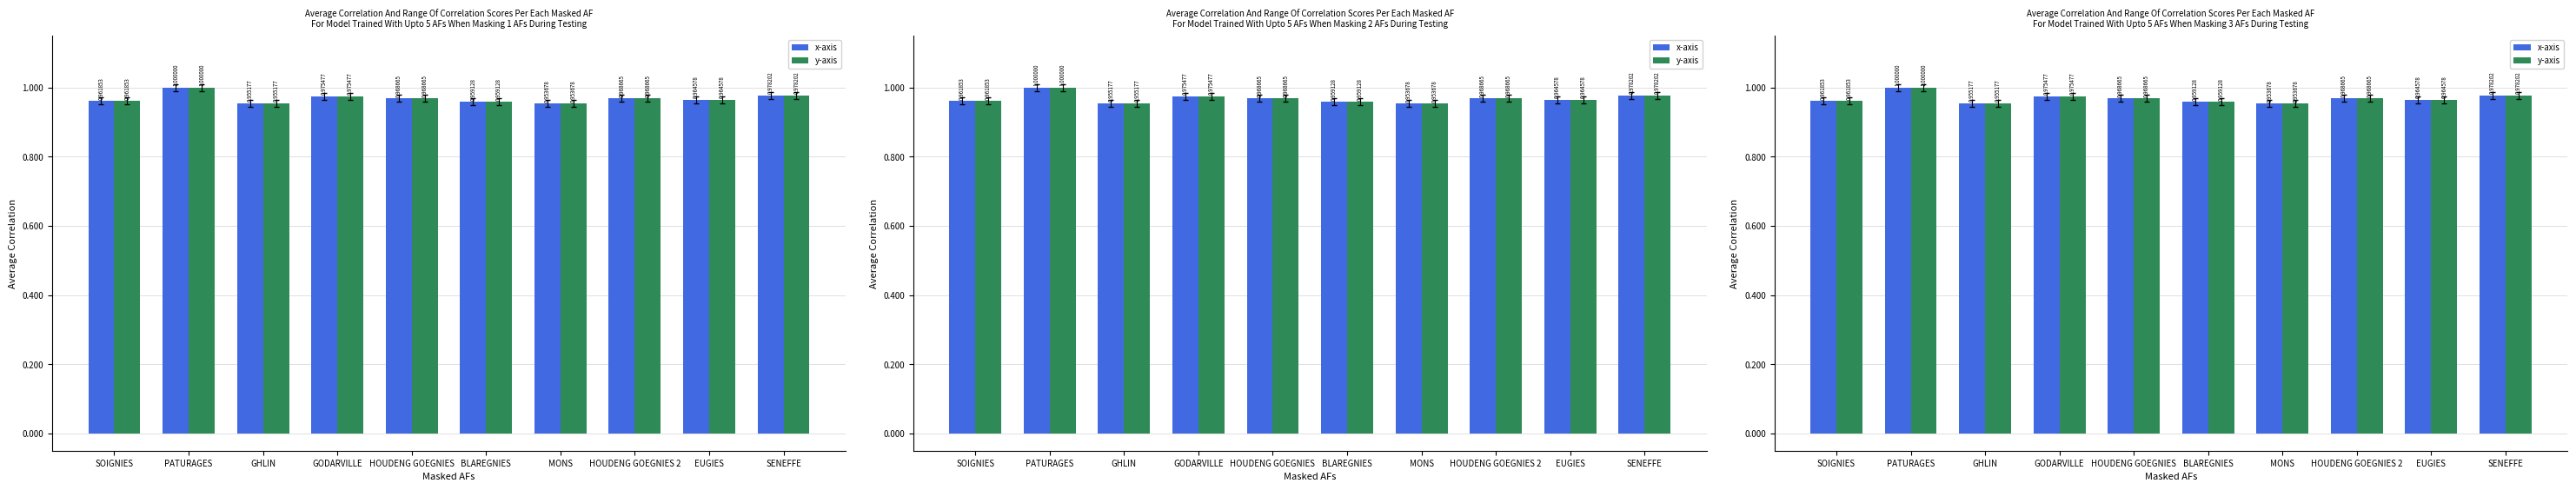

What are all the series names shown in the legend?

x-axis, y-axis